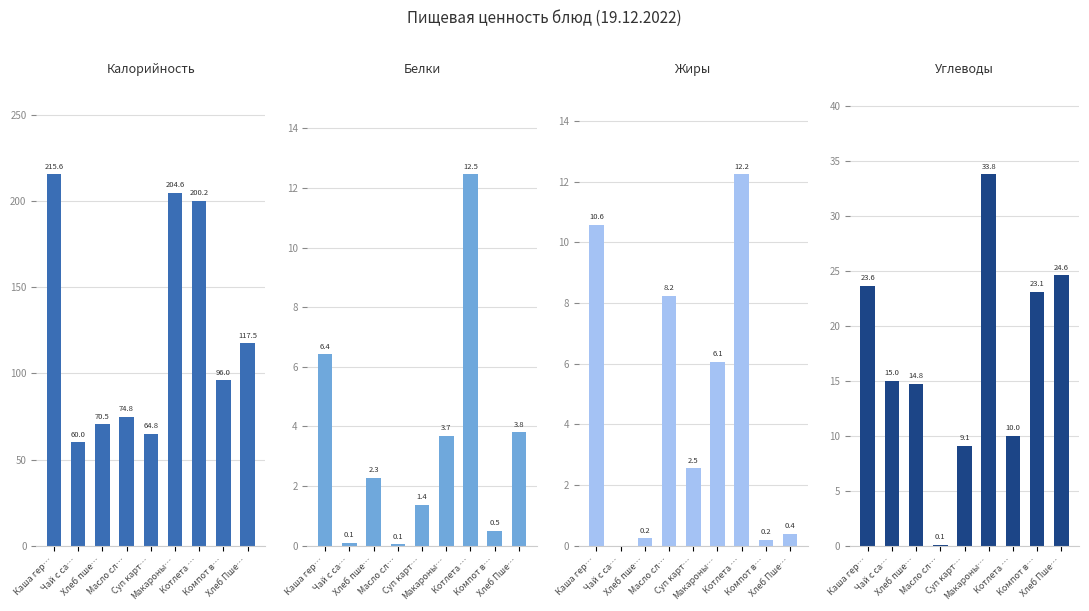

What are all the series names shown in the legend?

Калорийность, Белки, Жиры, Углеводы